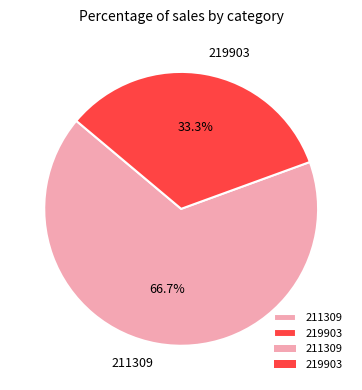

Approximately how many times larger is the value at 219903 compared to 211309?

0.5